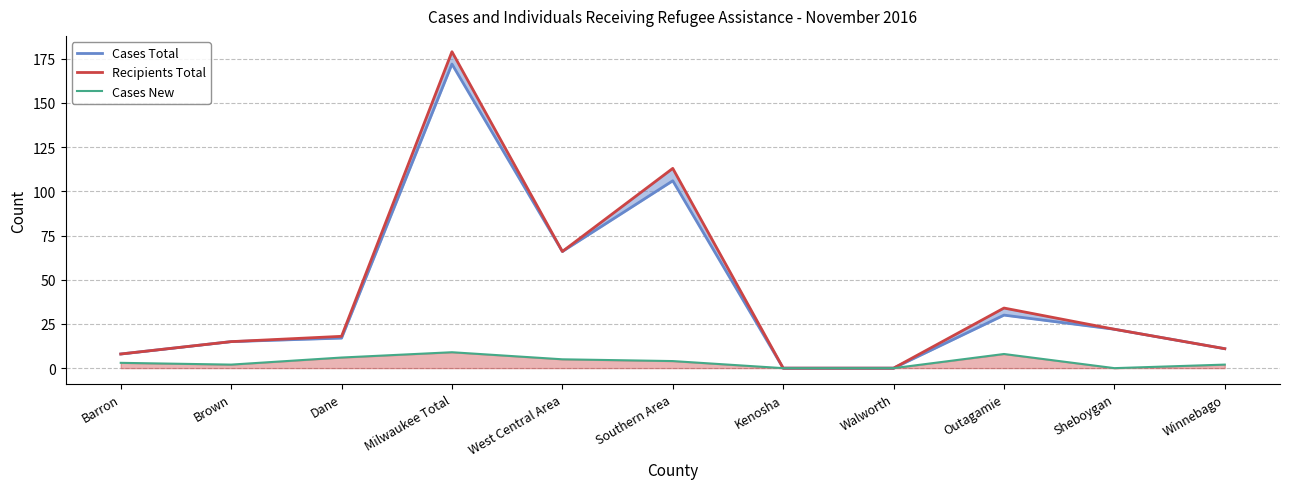

What is the greatest value displayed?

179